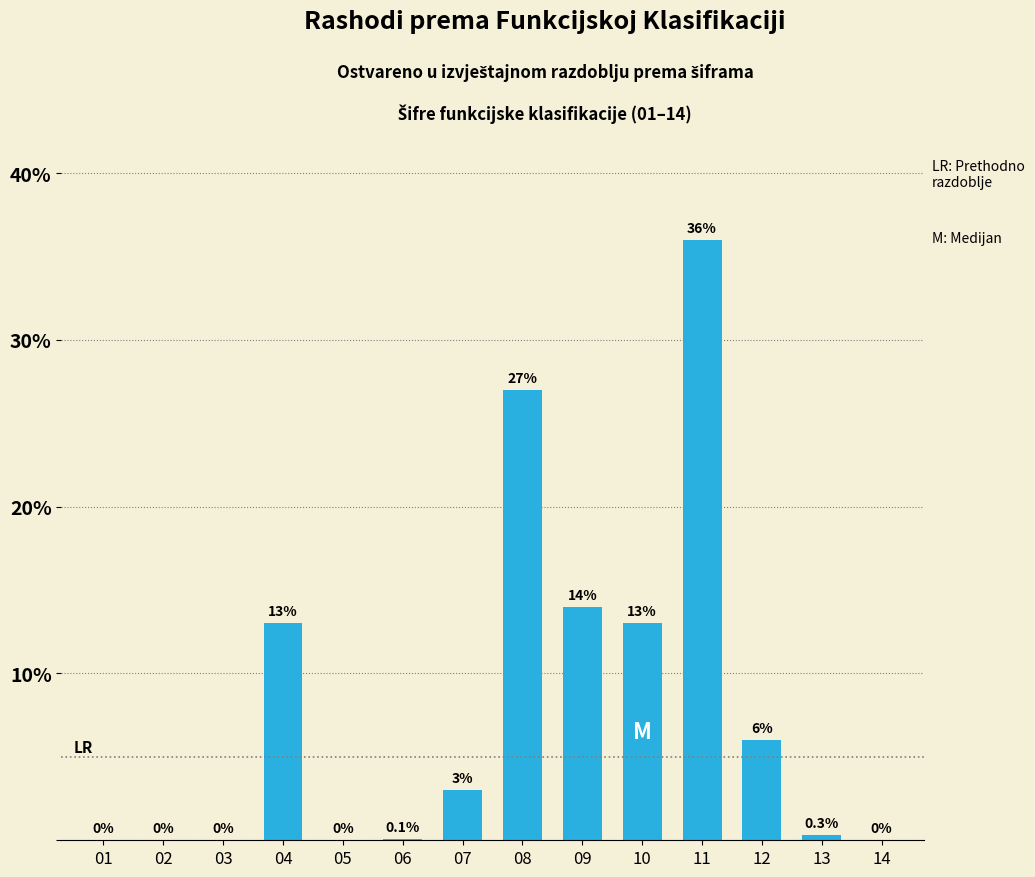

At which label does the data first exceed 3?

04